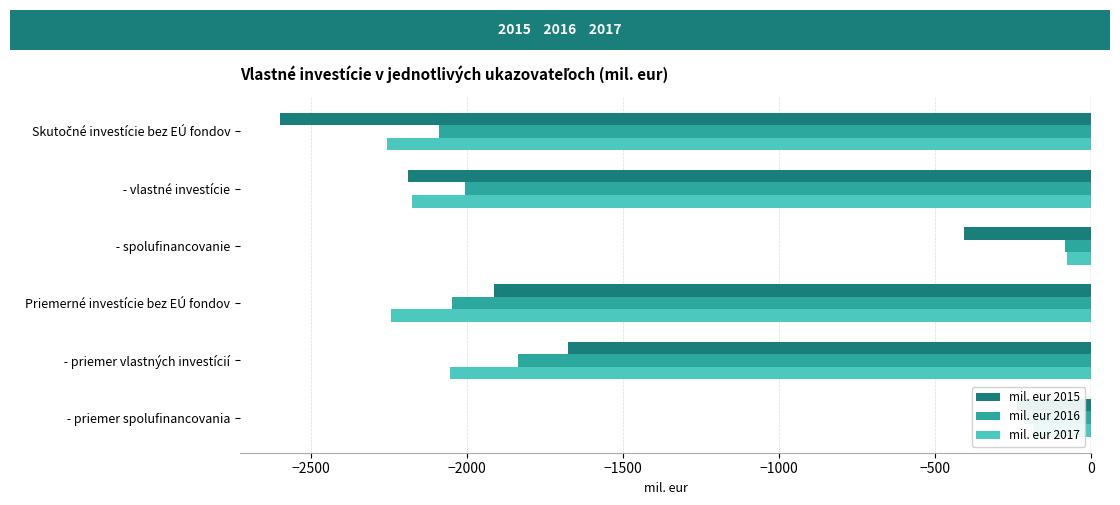

What is the average value of the mil. eur 2017 series?

-1499.7